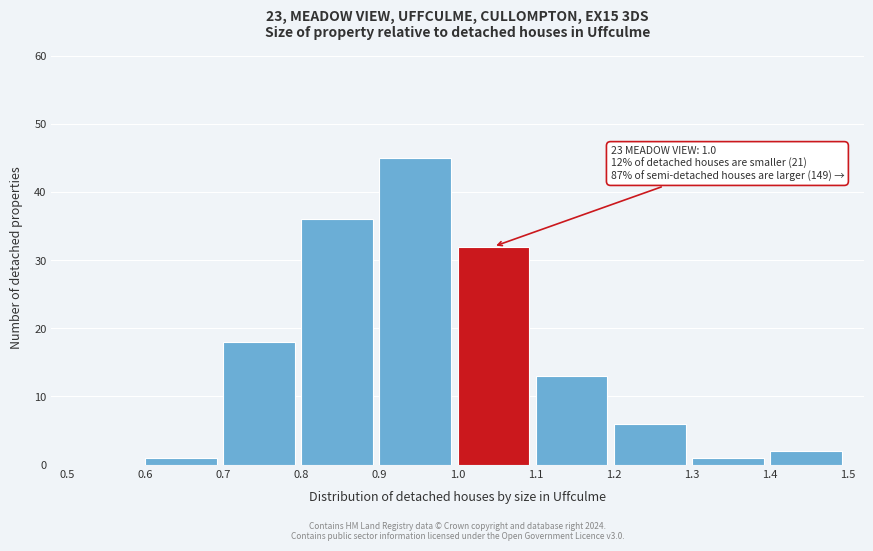

Which range on the x-axis has the tallest bar?

0.9 to 1.0